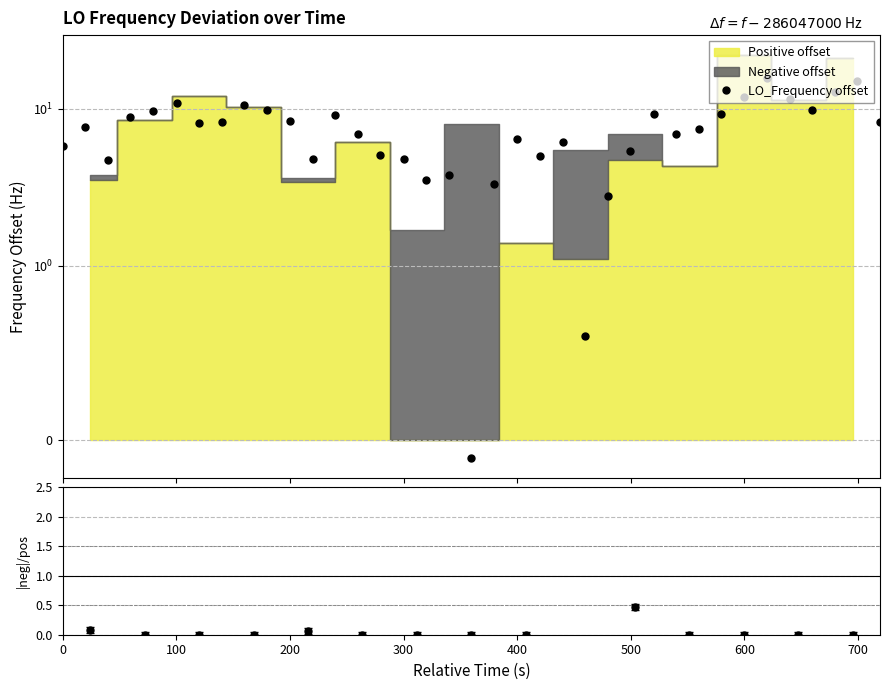

Does the chart display data point markers on the line(s)?

Yes